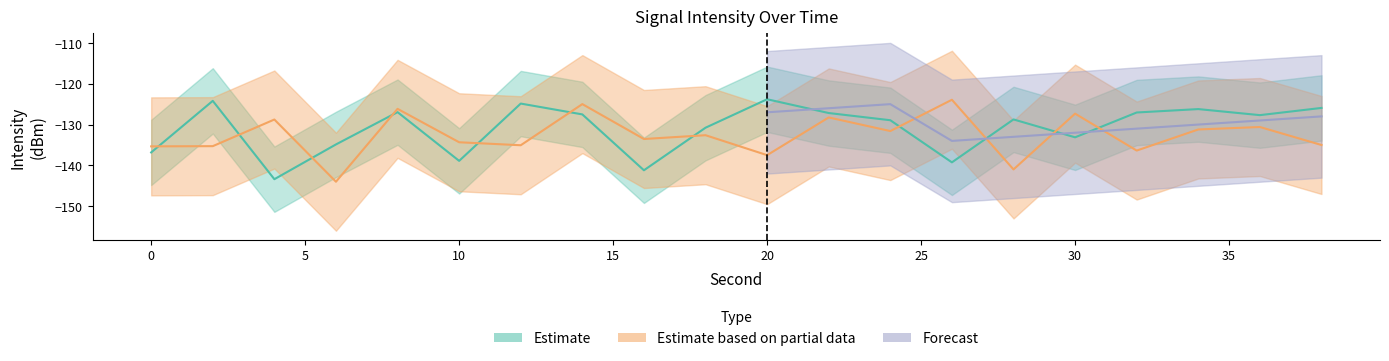

True or false: Estimate has a value of -26.8 at 20.

False